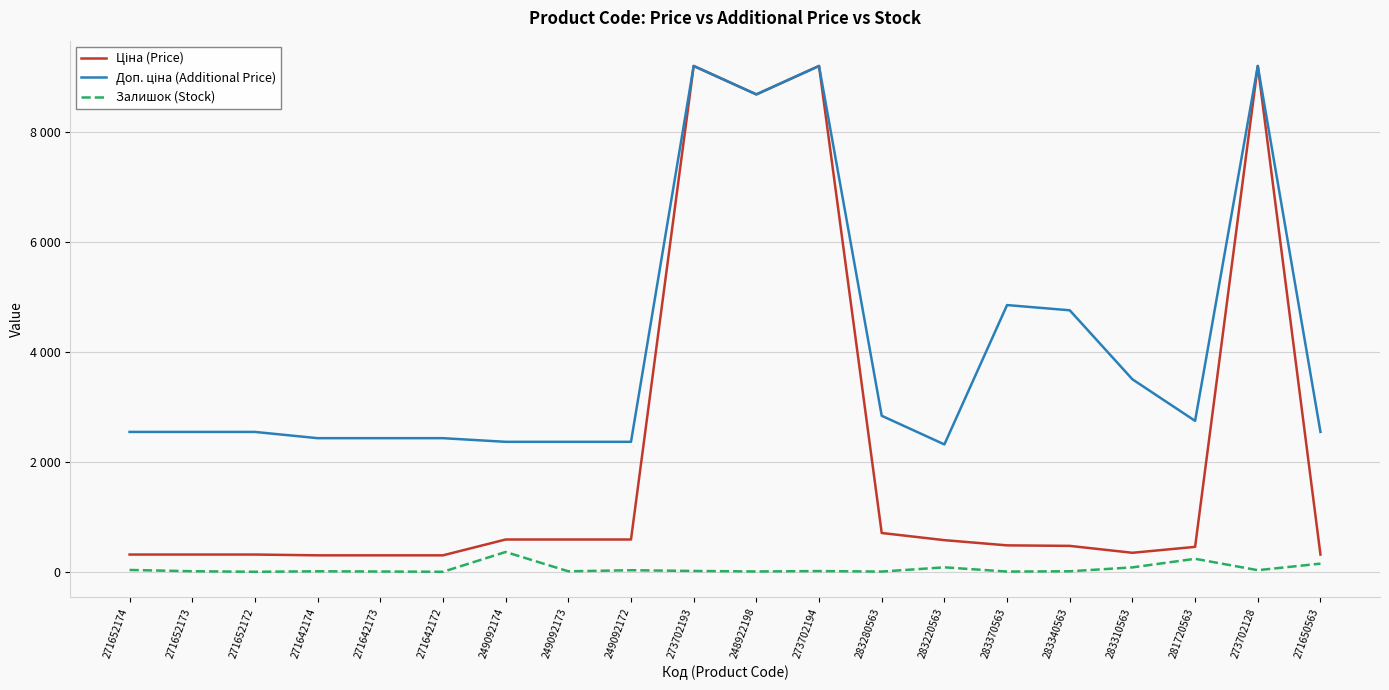

What position from the right is 271642173?

16